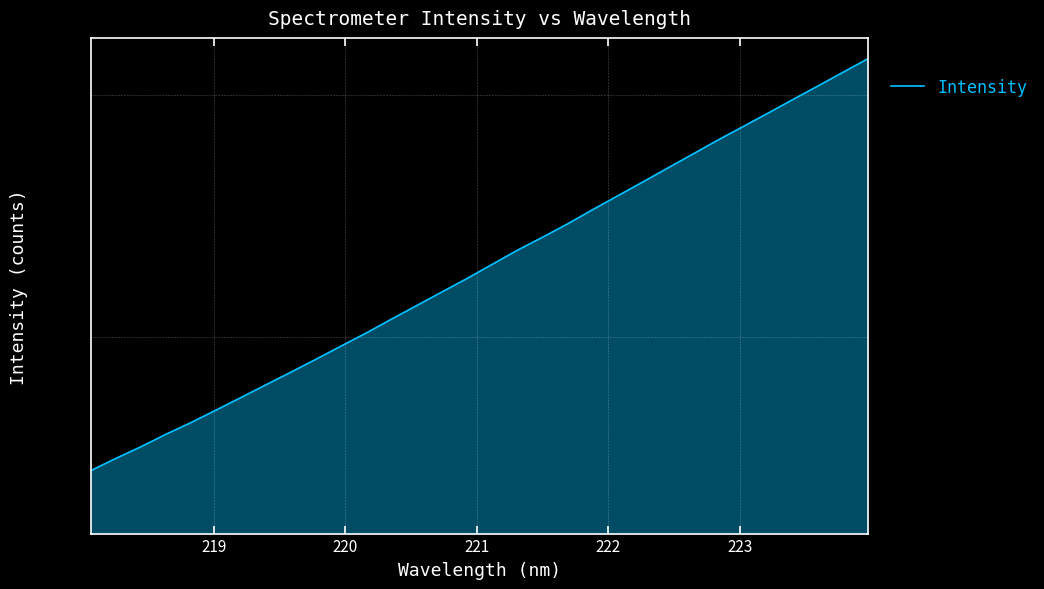

What is the difference between the maximum and second lowest values?

1559.5